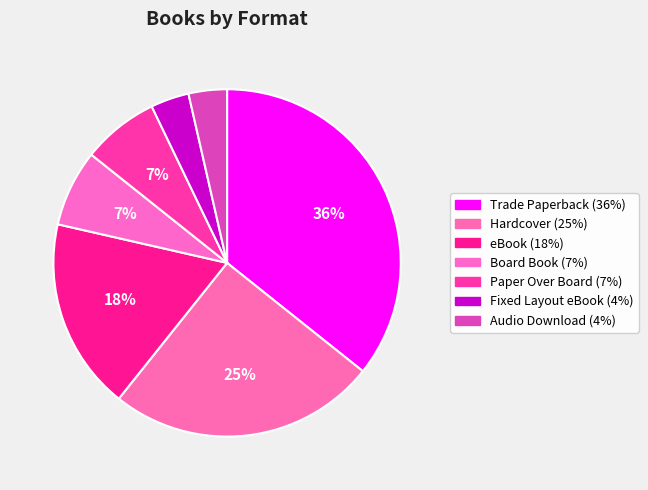

What is the largest slice in the pie chart?

Trade Paperback